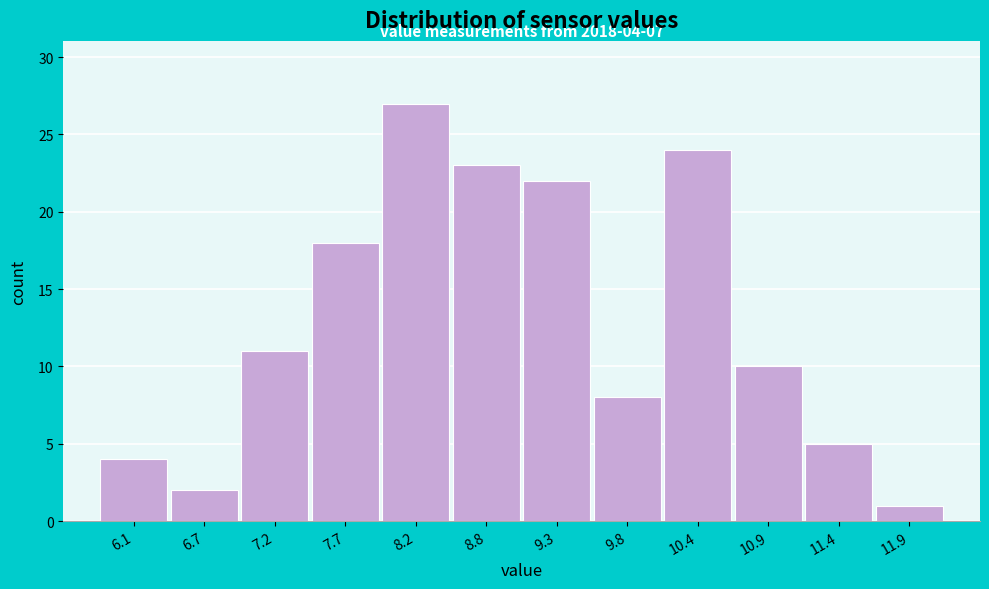

Reading left to right, what are all the values shown in this chart?

4	2	11	18	27	23	22	8	24	10	5	1